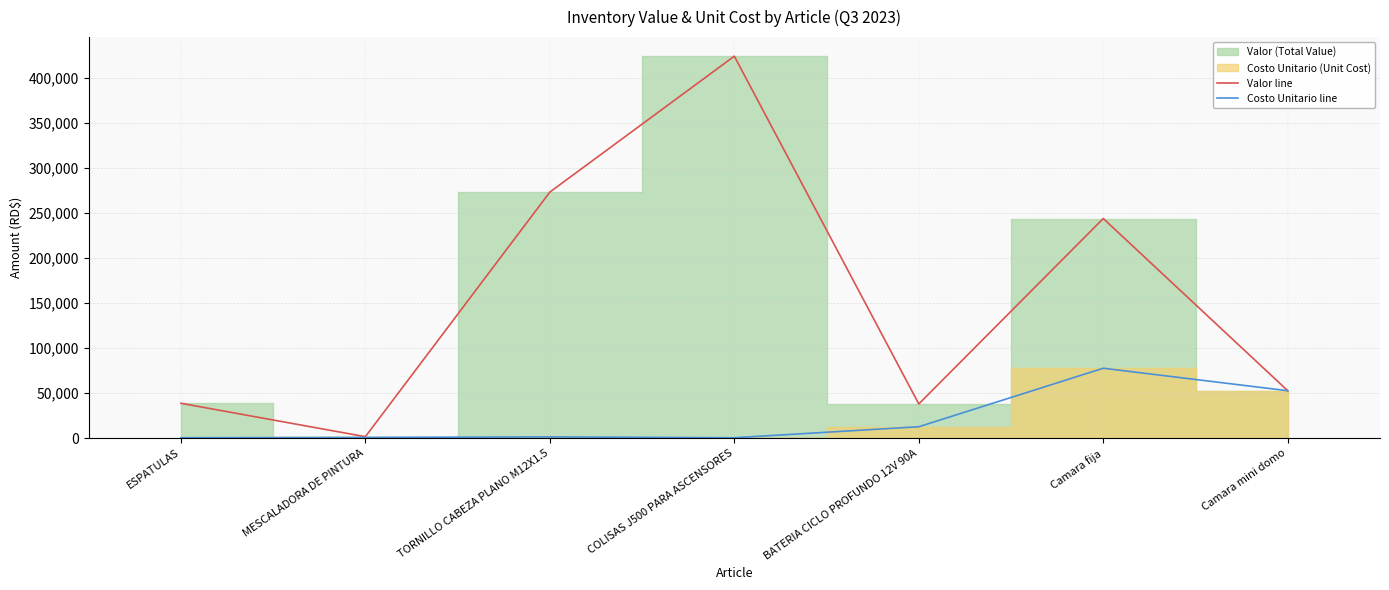

At which label does Valor line reach its minimum?

MESCALADORA DE PINTURA